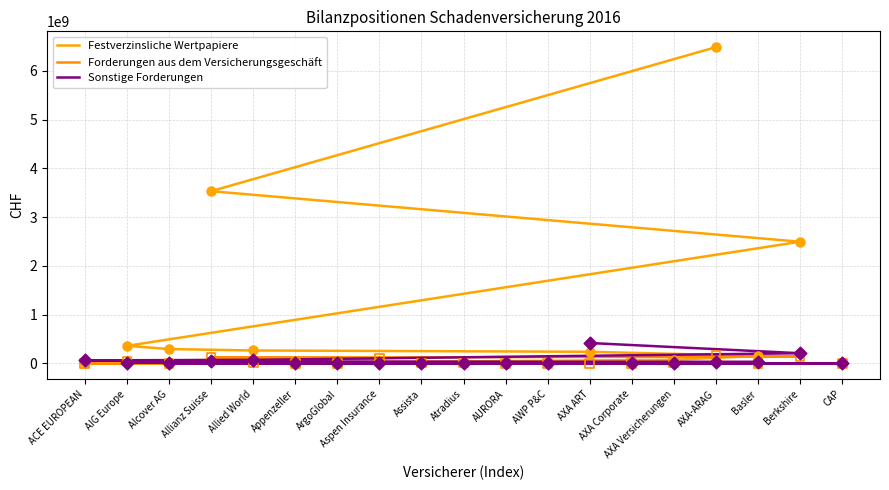

Which series contains the lowest Y value?

Festverzinsliche Wertpapiere